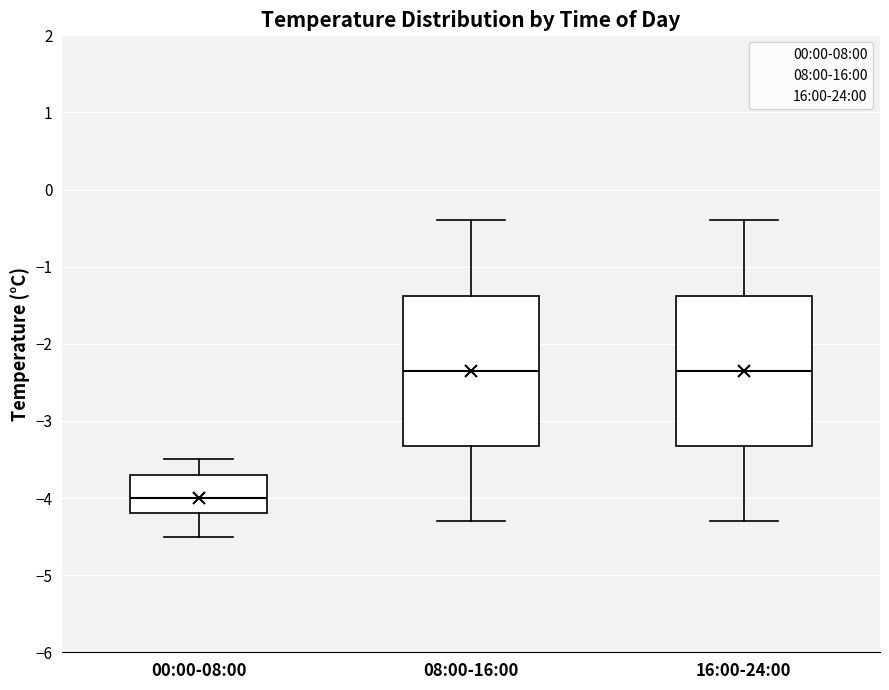

Where does the lower whisker of the box for 16:00-24:00 end on the y-axis? The values are not printed on the chart, so give them approximately, as read against the axis.

-4.3